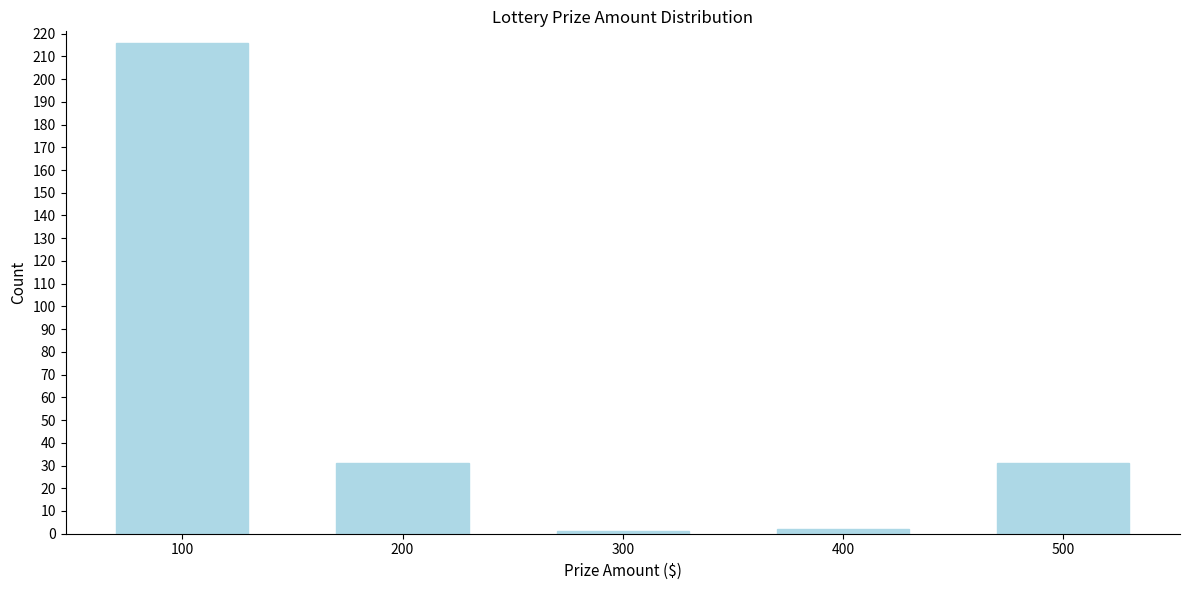

Reading right to left, extract all data points from this chart.

31	2	1	31	216